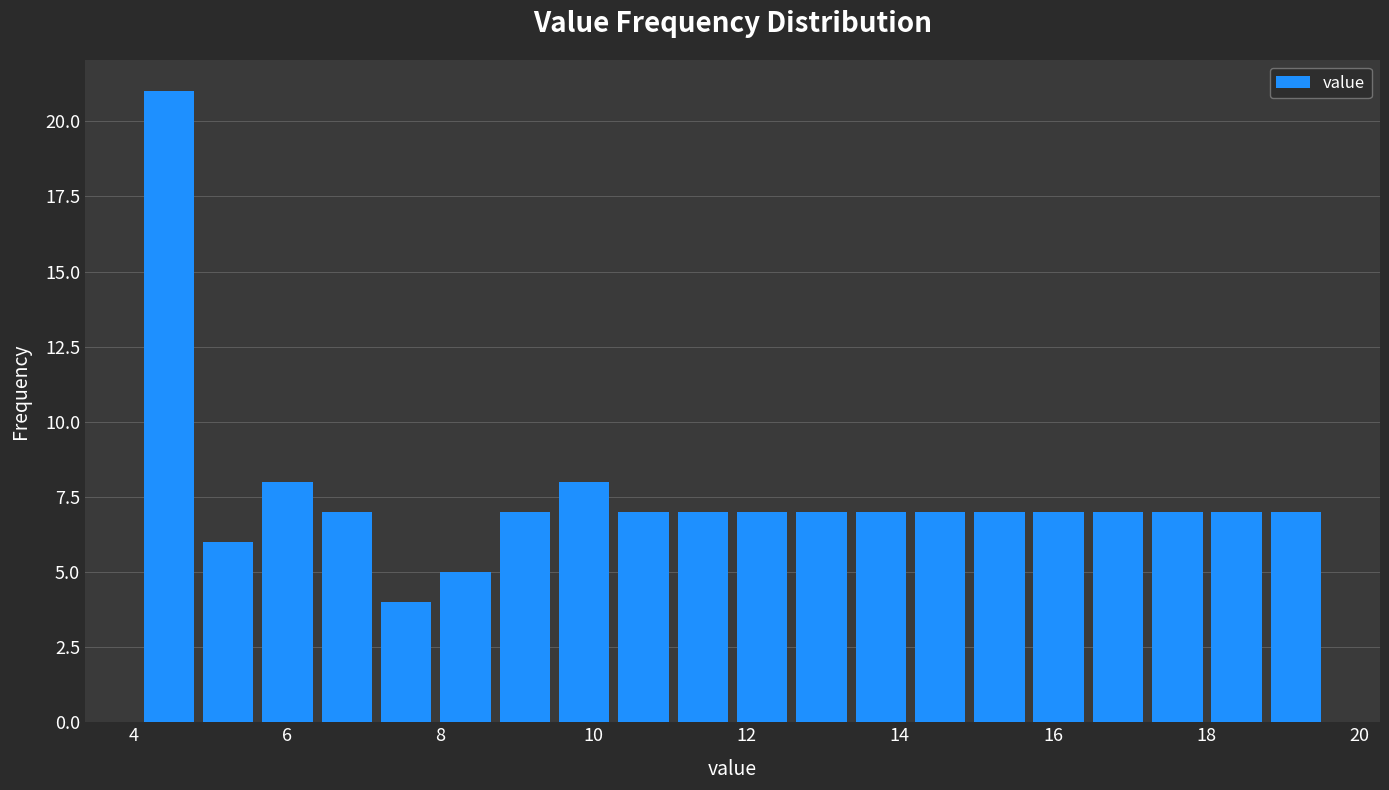

Around what value on the x-axis is the tallest bar? Give the approximate position of its centre, as read against the axis.

4.4